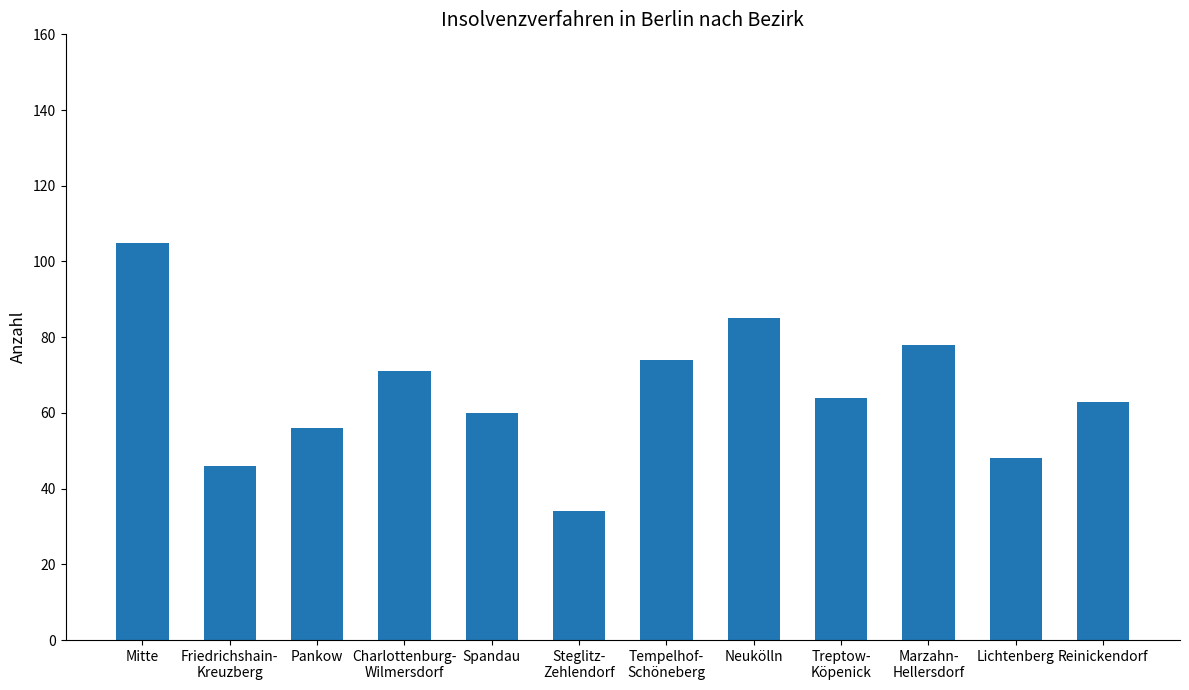

What value does the data have at Pankow, to the nearest 5?

55